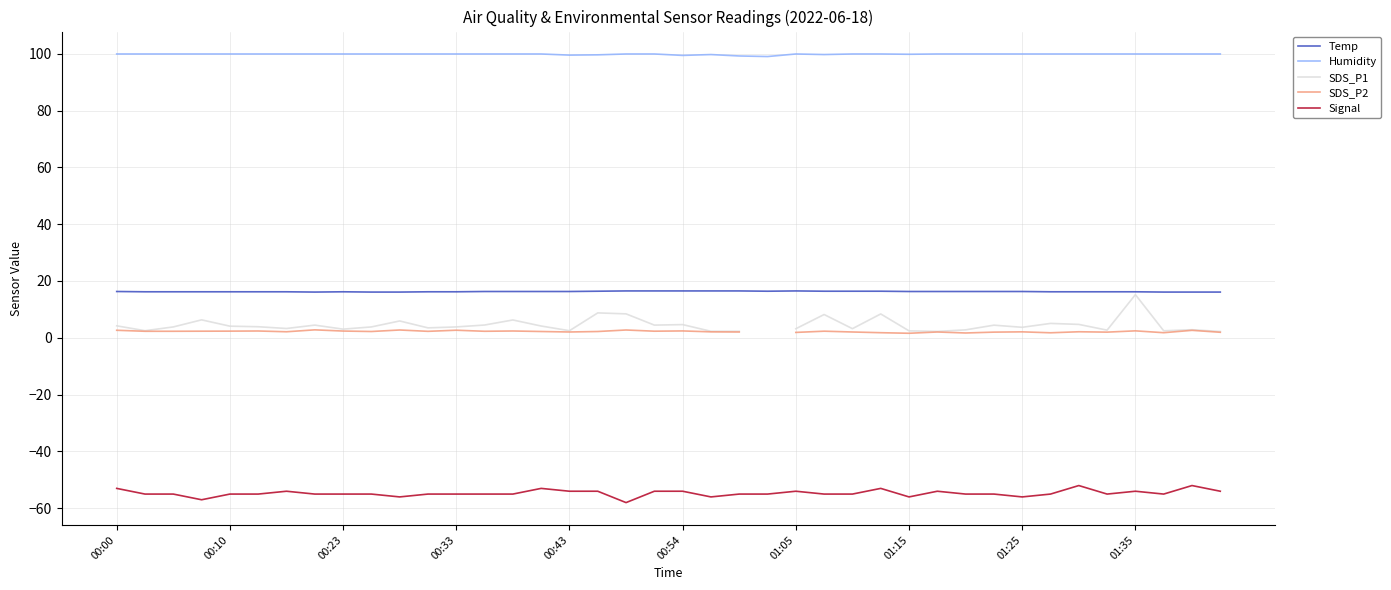

What is the value of the SDS_P1 point at the 10th from the left?

3.8